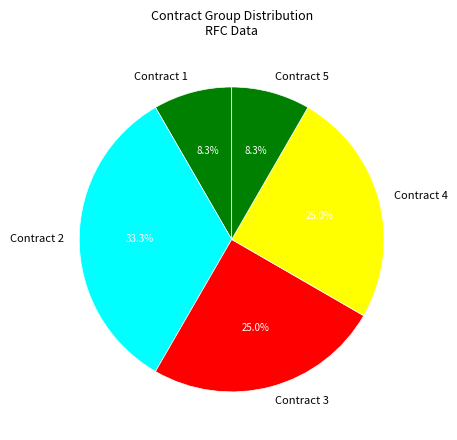

Approximately how many times larger is the value at Contract 1 compared to Contract 5?

1.0